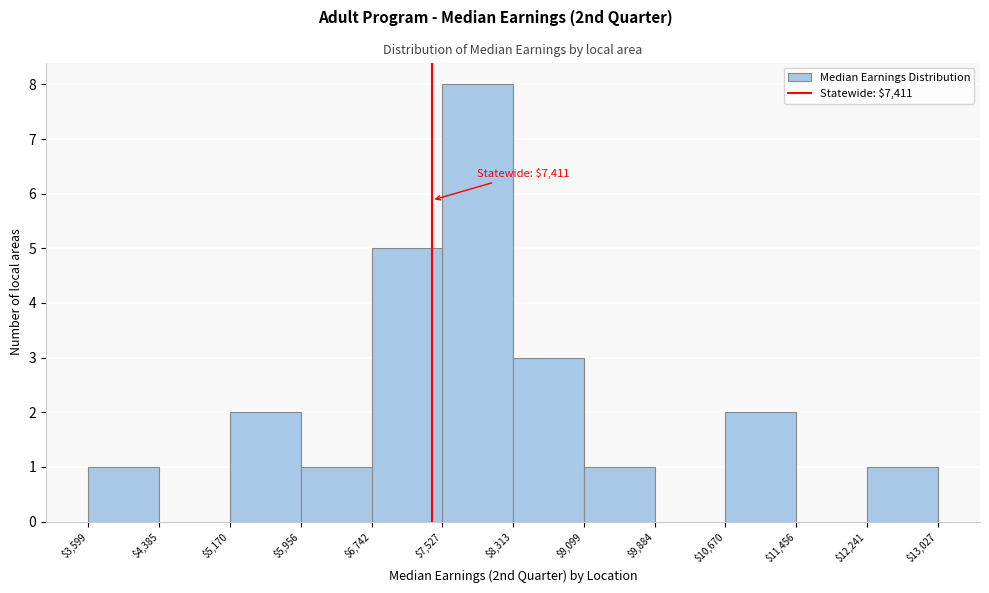

Over which range of the x-axis is the bar tallest?

$7,527 to $8,313